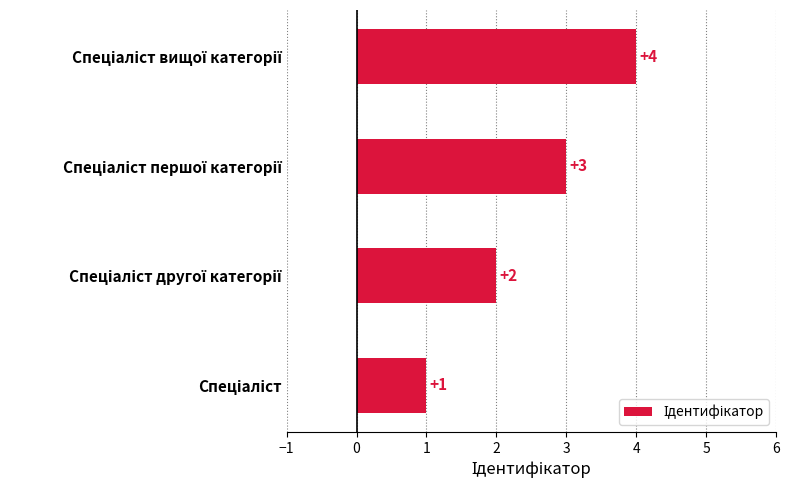

What is the maximum value shown in the chart?

4